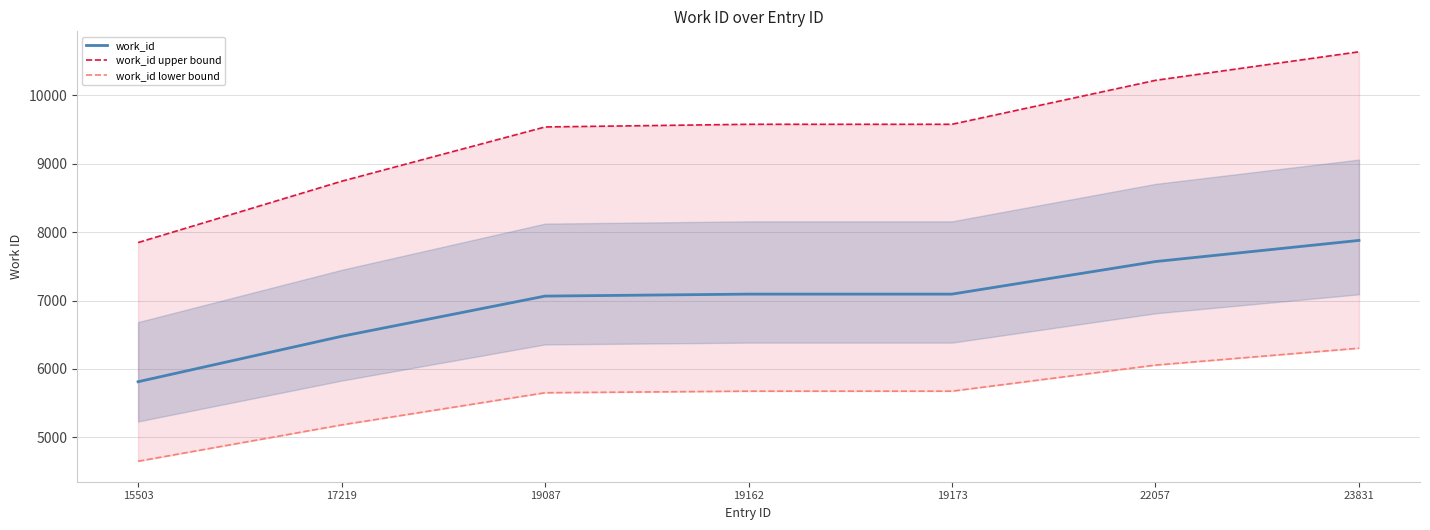

What are all the series names shown in the legend?

work_id, work_id upper bound, work_id lower bound